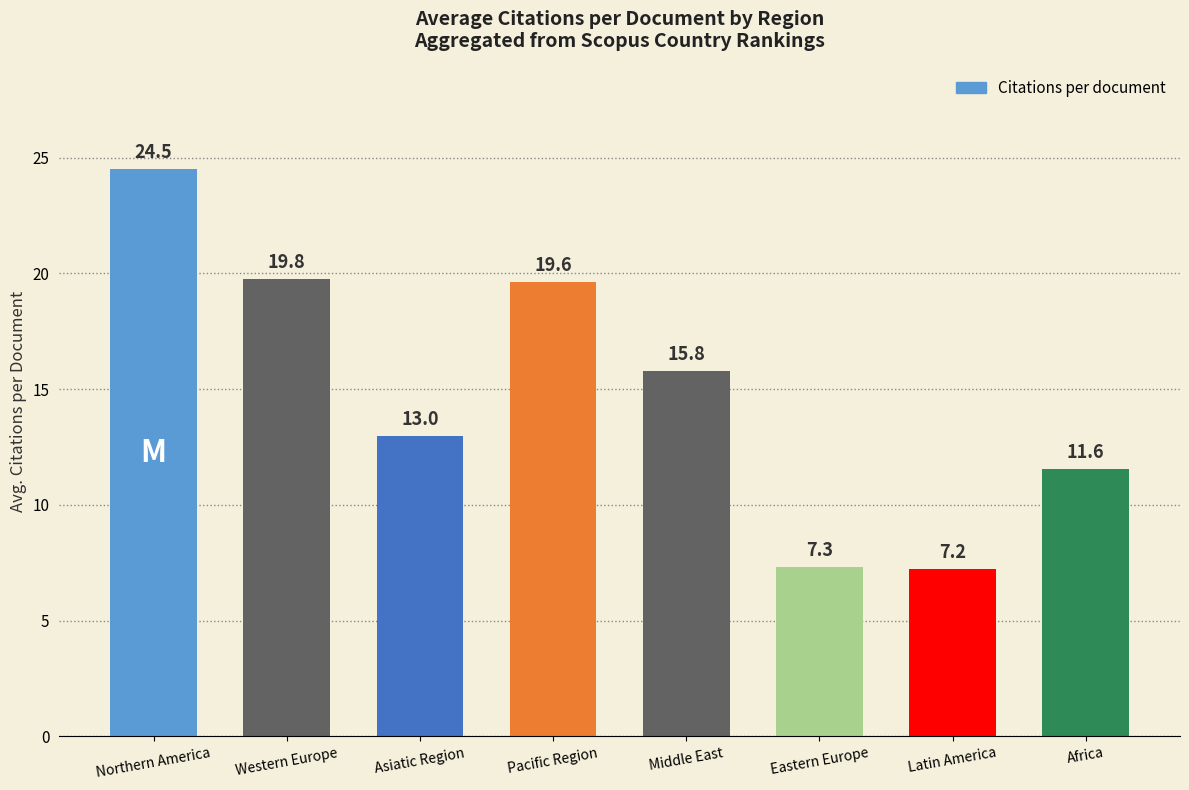

What is the difference between the maximum and minimum values?

17.3